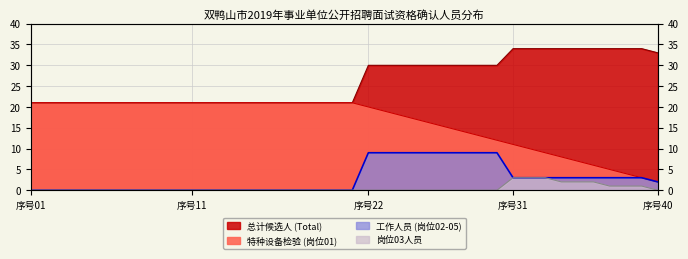

Which category has the lowest value across all series?

序号01